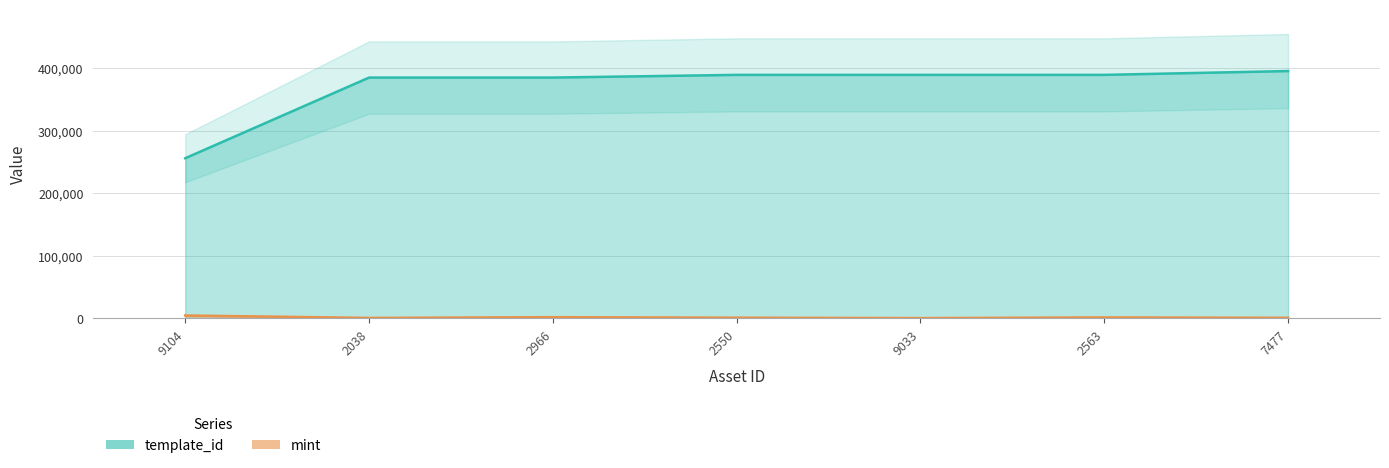

What is the total value across all series at 2563?

391097